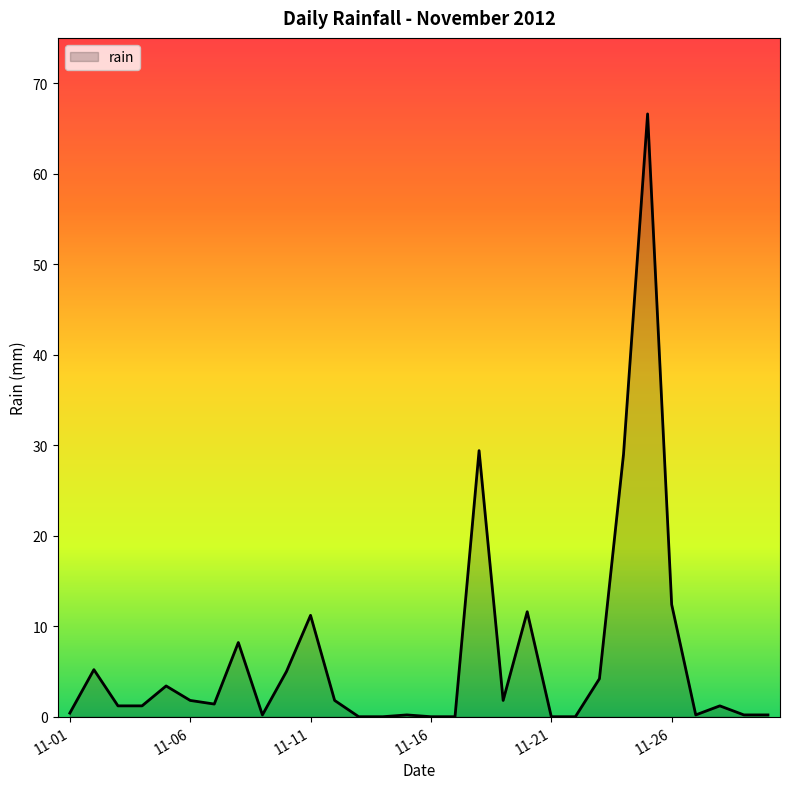

Does the chart display data point markers on the line(s)?

No